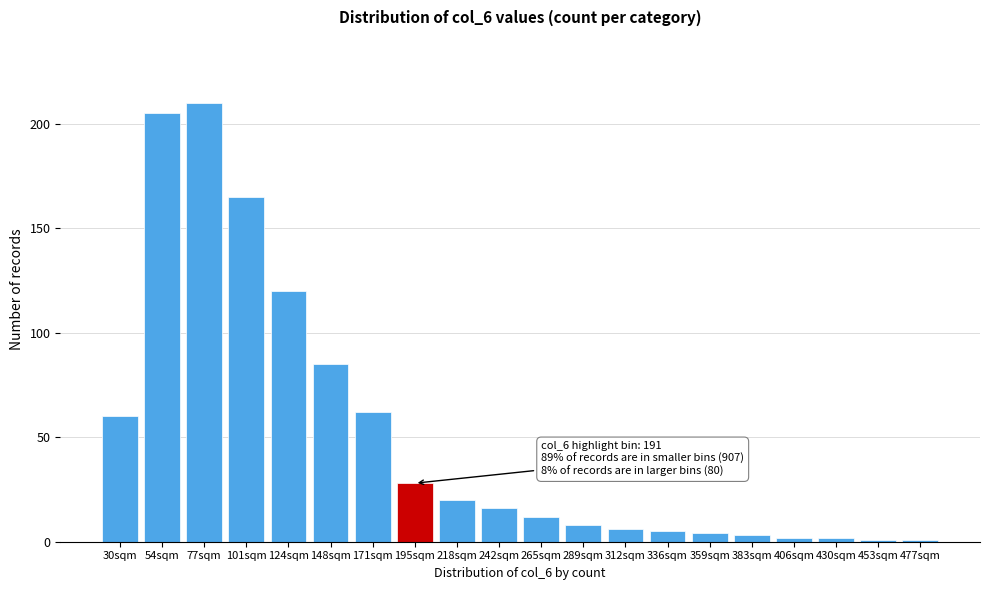

Reading left to right, extract all data points from this chart.

30sqm=60	54sqm=205	77sqm=210	101sqm=165	124sqm=120	148sqm=85	171sqm=62	195sqm=28	218sqm=20	242sqm=16	265sqm=12	289sqm=8	312sqm=6	336sqm=5	359sqm=4	383sqm=3	406sqm=2	430sqm=2	453sqm=1	477sqm=1